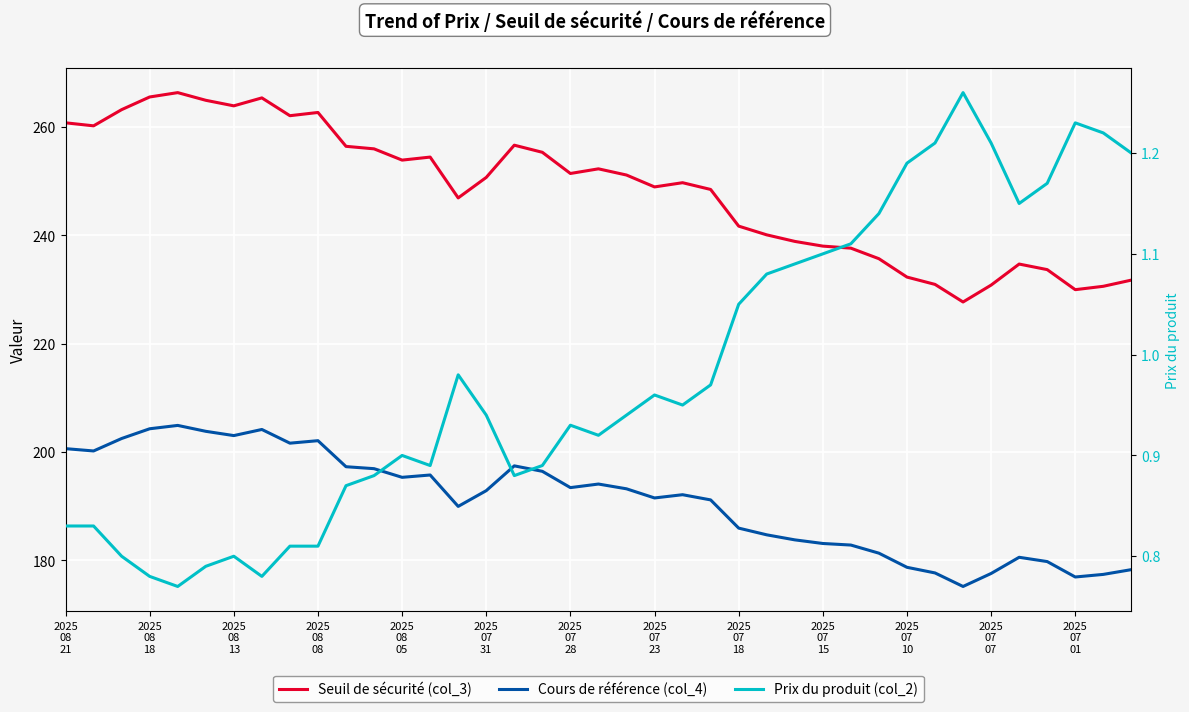

In Seuil de sécurité (col_3), how many points are higher than both neighbors (excluding endpoints)?

8